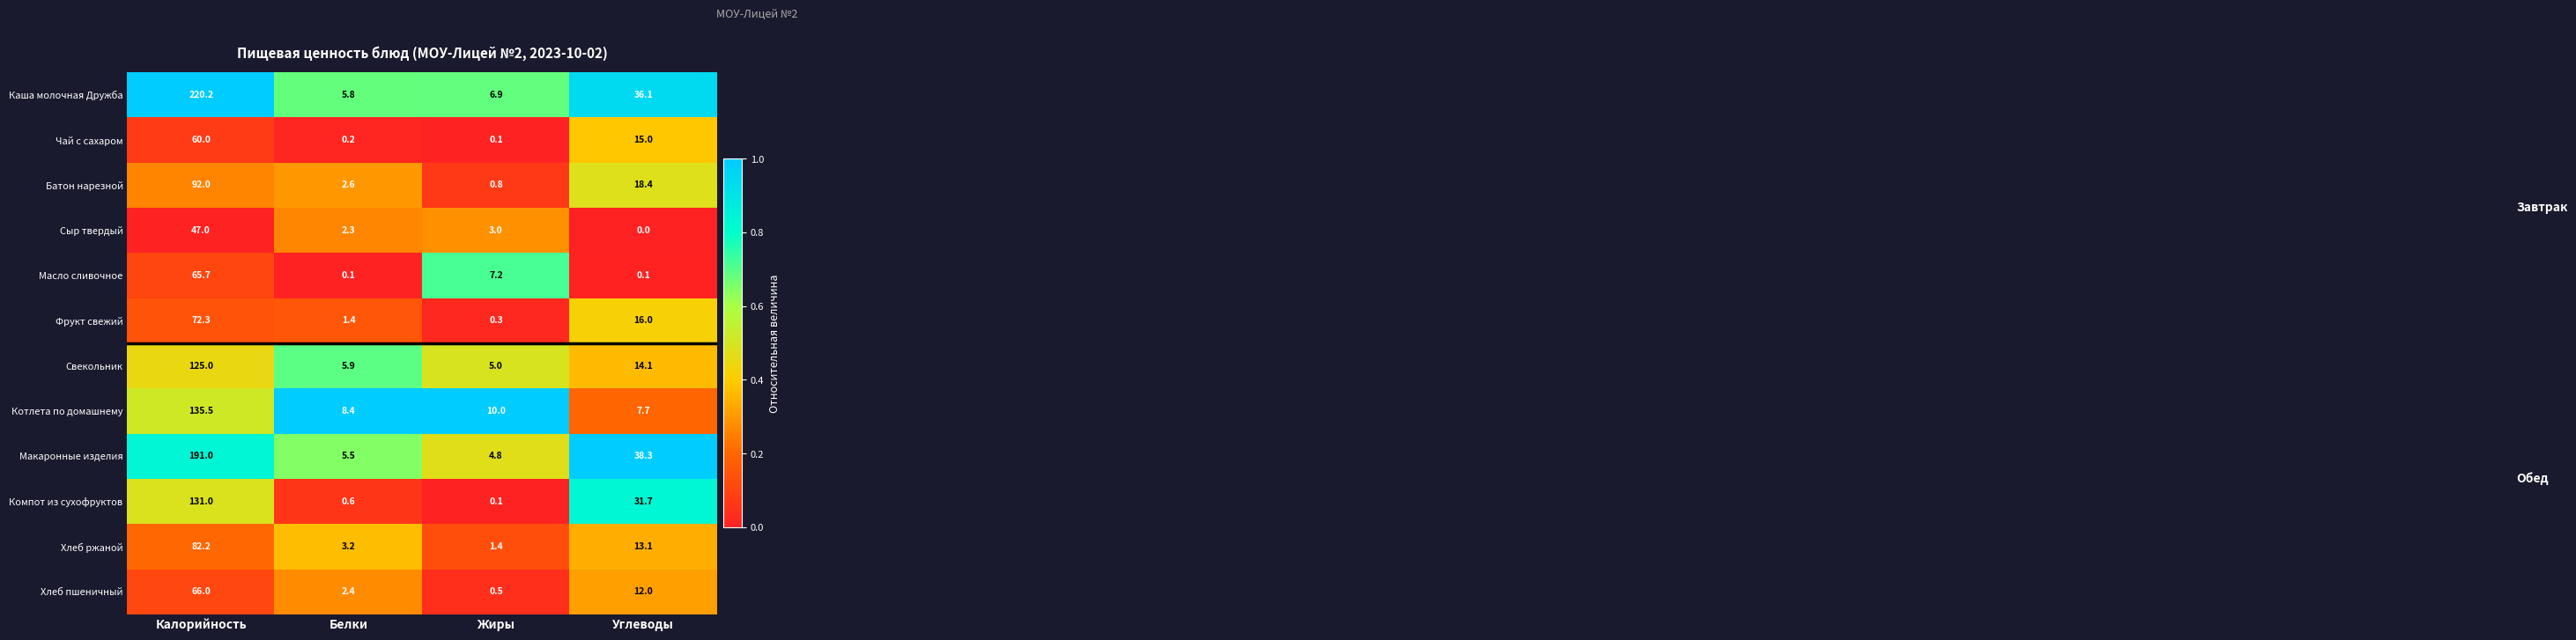

Where is Котлета по домашнему nearest to the value 71?

Жиры